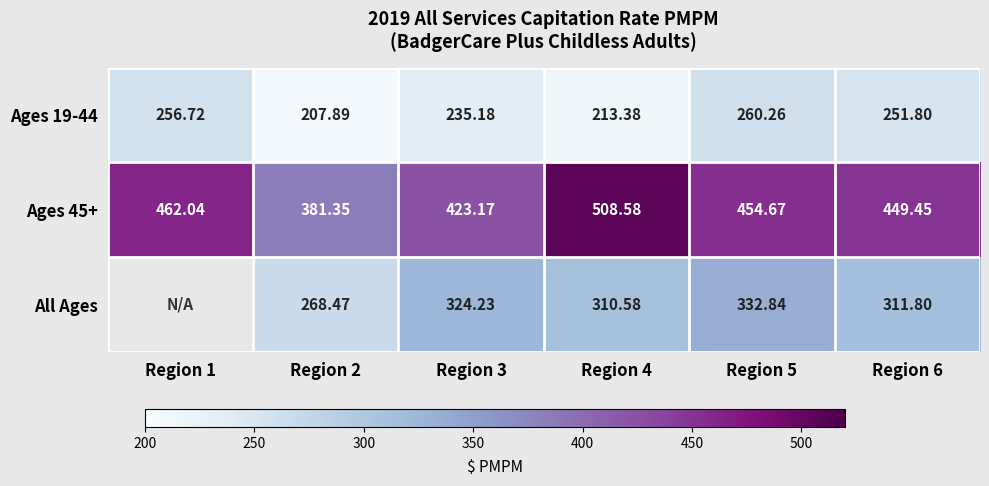

How many data points does each series have?

6